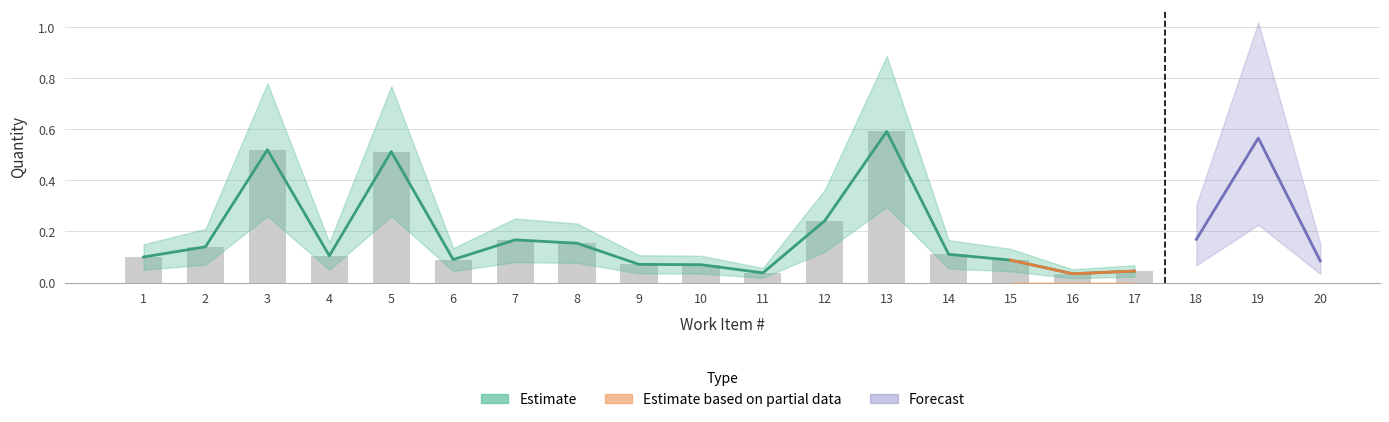

True or false: Quantity has a value of 0.2 at 2.

False